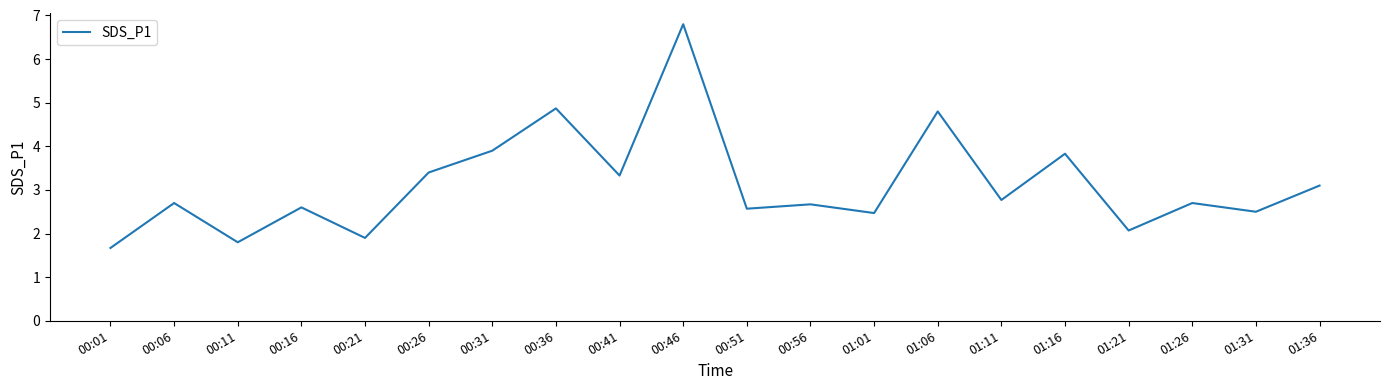

What is the change in value from 00:01 to 00:41?

+1.7